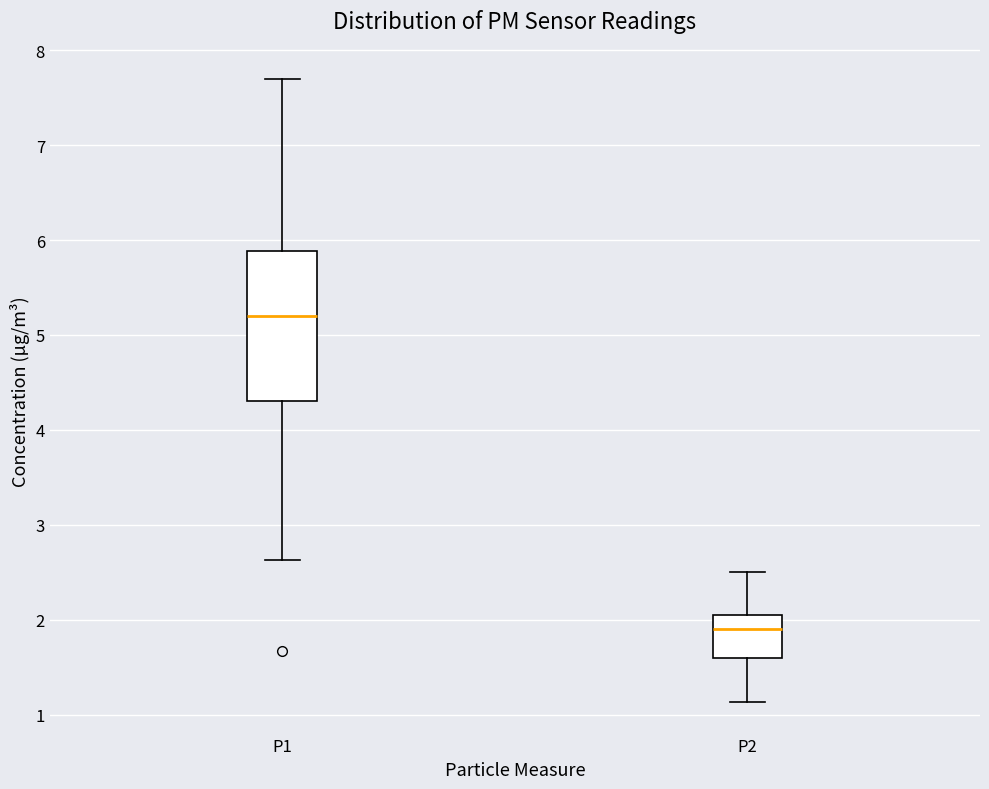

Reading left to right, transcribe this box plot: for each box, give where its median line is, the range the box spans, and where its two whiskers end, as read against the y-axis. The values are not printed on the chart, so give them approximately, as read against the axis.

P1: median 5.2, box 4.3 to 5.9, whiskers 2.6 to 7.7
P2: median 1.9, box 1.6 to 2.1, whiskers 1.1 to 2.5